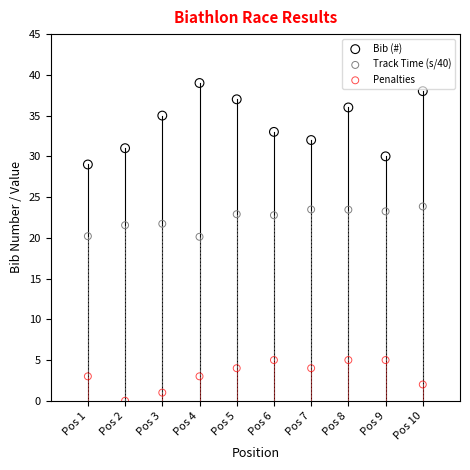

What are all the series names shown in the legend?

Bib (#), Track Time (s/40), Penalties